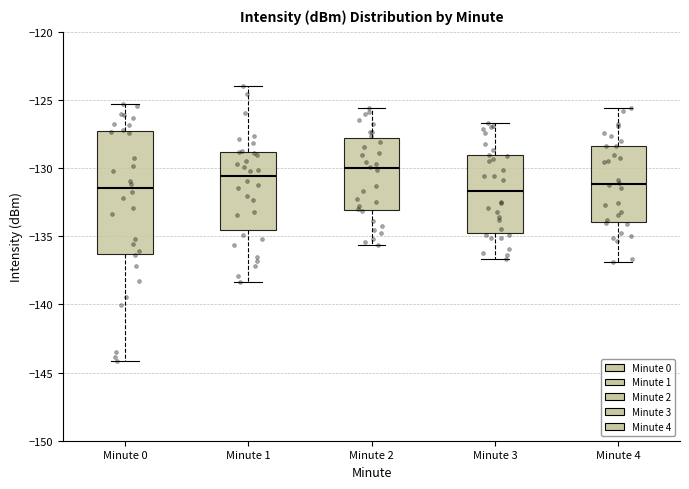

Which box is the tallest, from its lower edge to its upper edge?

Minute 0